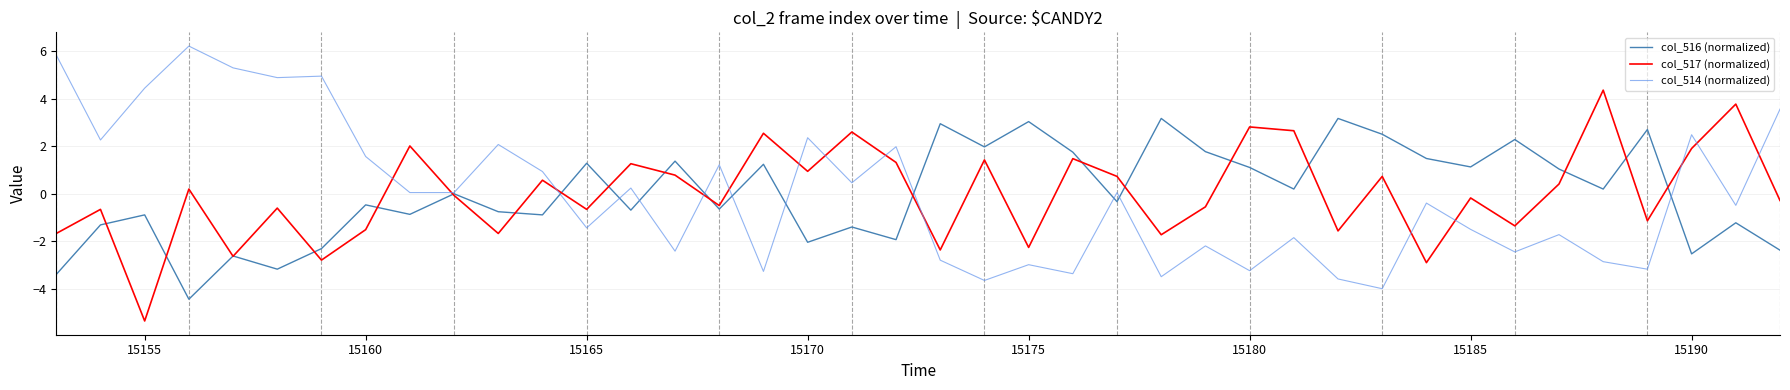

List the series in order of their peak value, highest first.

col_514 (normalized), col_517 (normalized), col_516 (normalized)